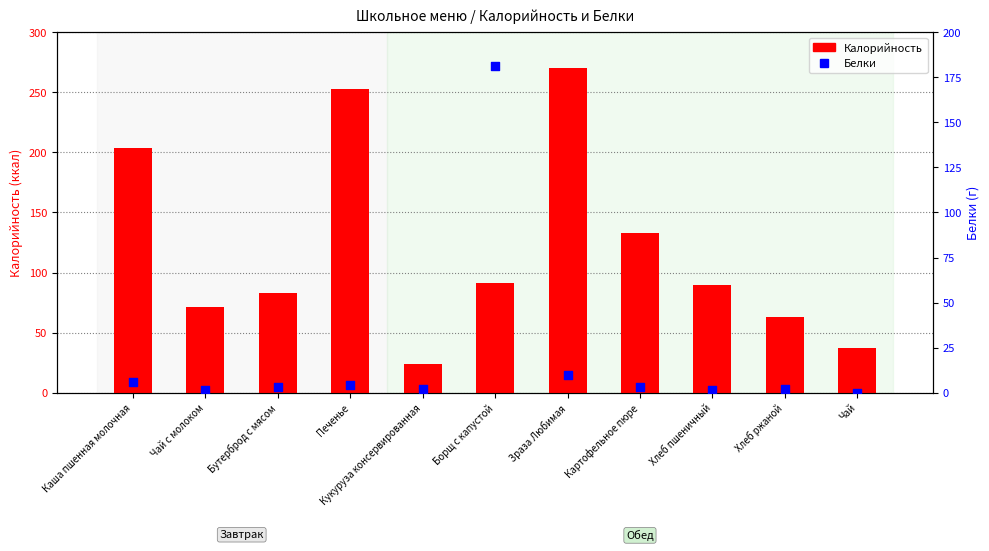

At how many categories does at least one series exceed 105?

5